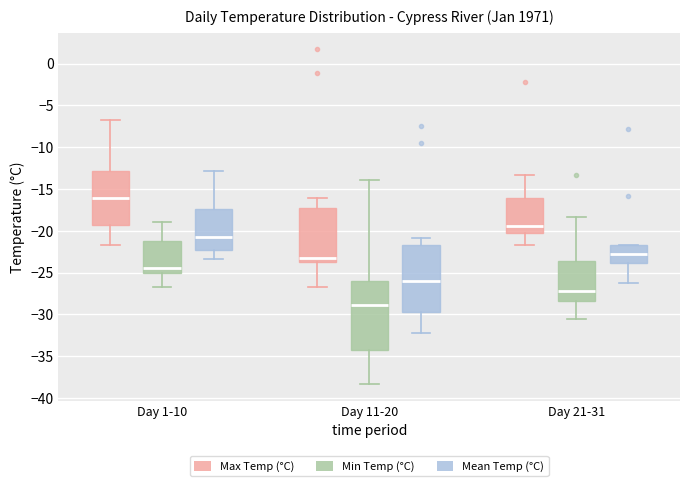

Where does the median line of the box for Day 11-20 (Min Temp (°C)) sit on the y-axis? The values are not printed on the chart, so give them approximately, as read against the axis.

-29.0